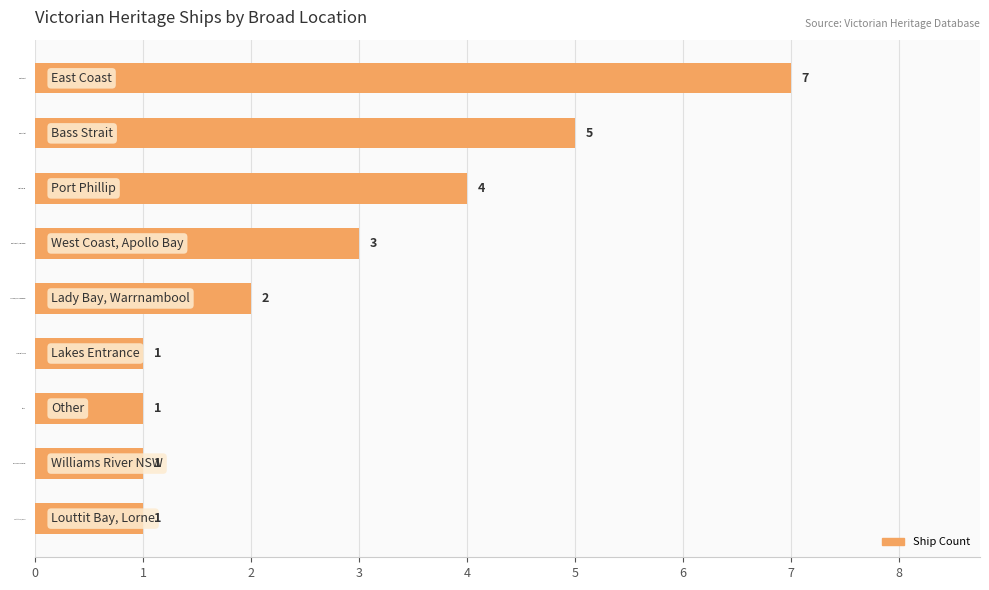

The value at Port Phillip is 1. True or false?

False